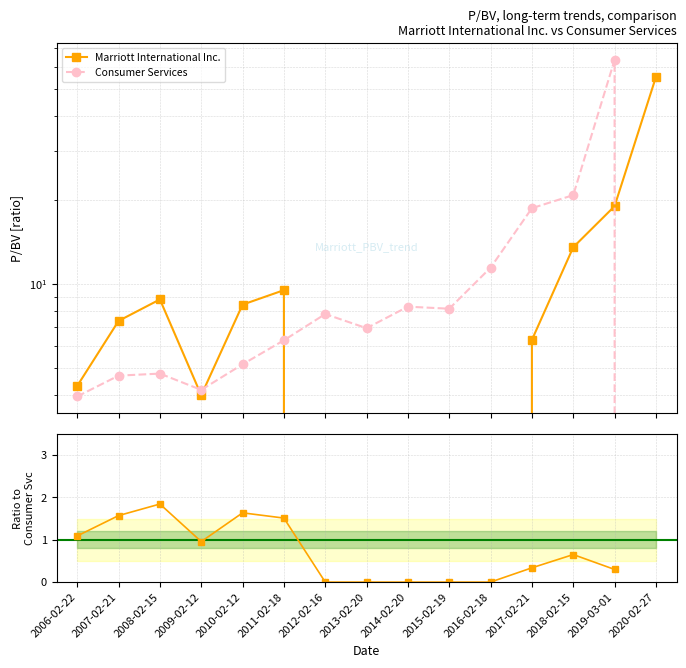

True or false: Ratio to Consumer Services and Marriott International Inc. intersect in this chart.

False